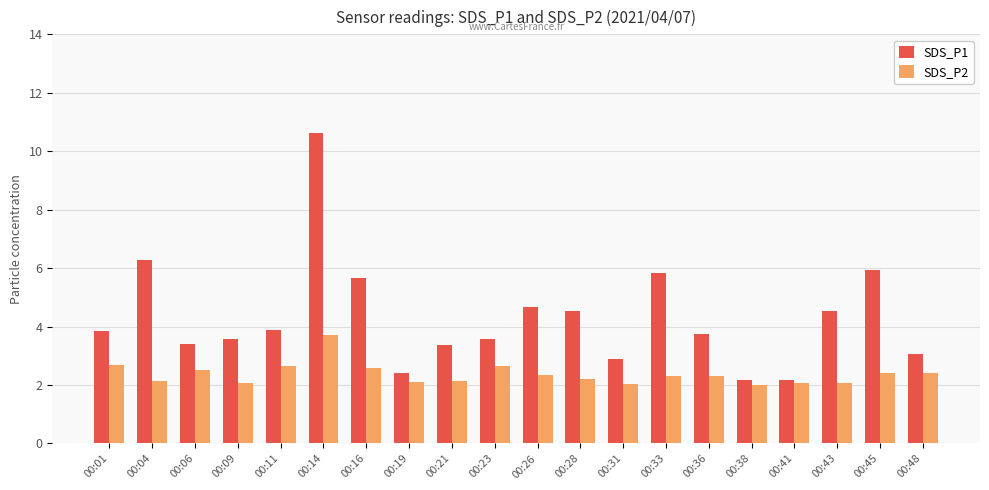

True or false: SDS_P2 has a value of 3.1 at 00:36.

False